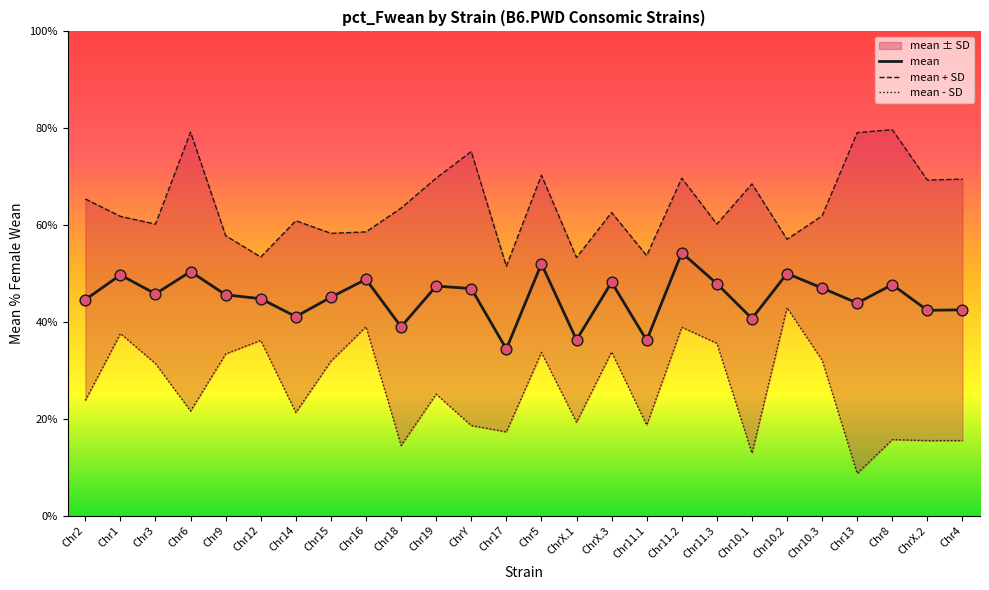

Which series contains the lowest Y value?

mean - SD